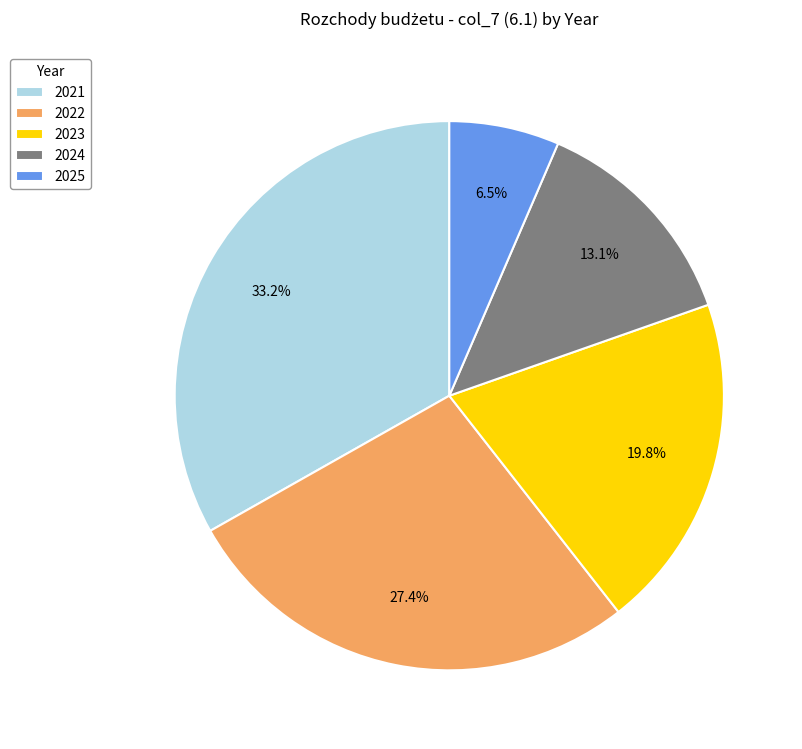

To the nearest percent, what portion does 2021 represent?

33%